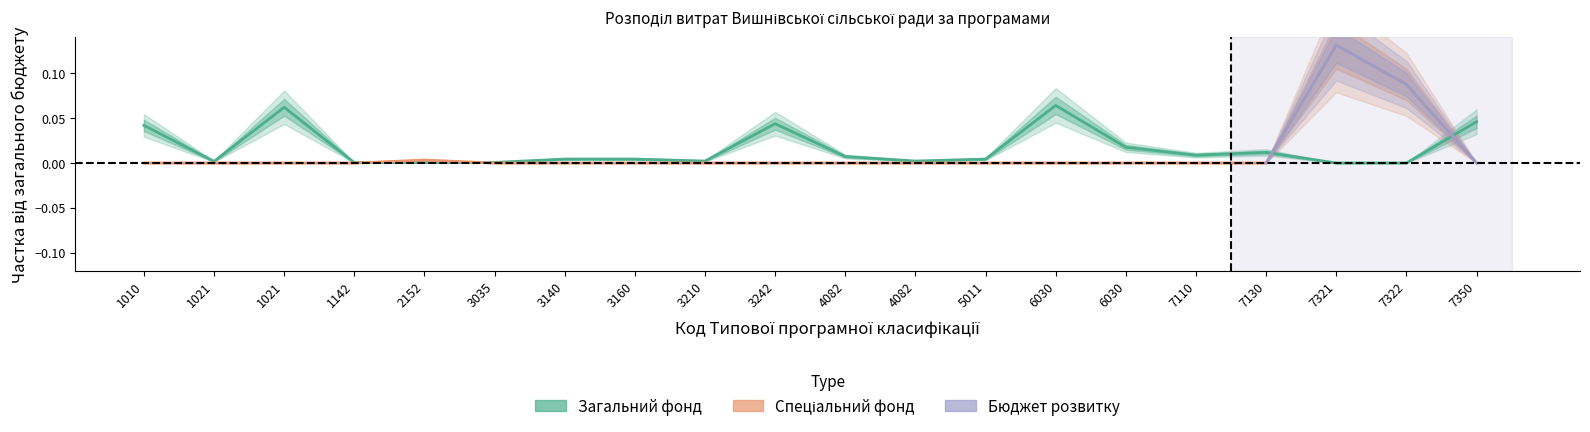

True or false: Усього (Загальний фонд) and Спеціальний фонд intersect in this chart.

True